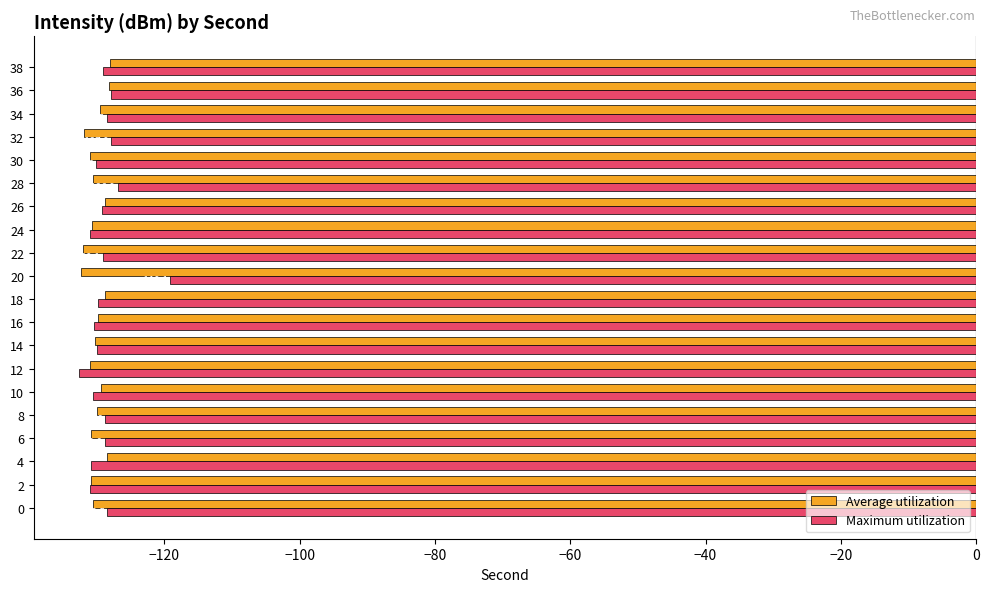

Rank the series at 6 from lowest to highest value.

Average utilization, Maximum utilization